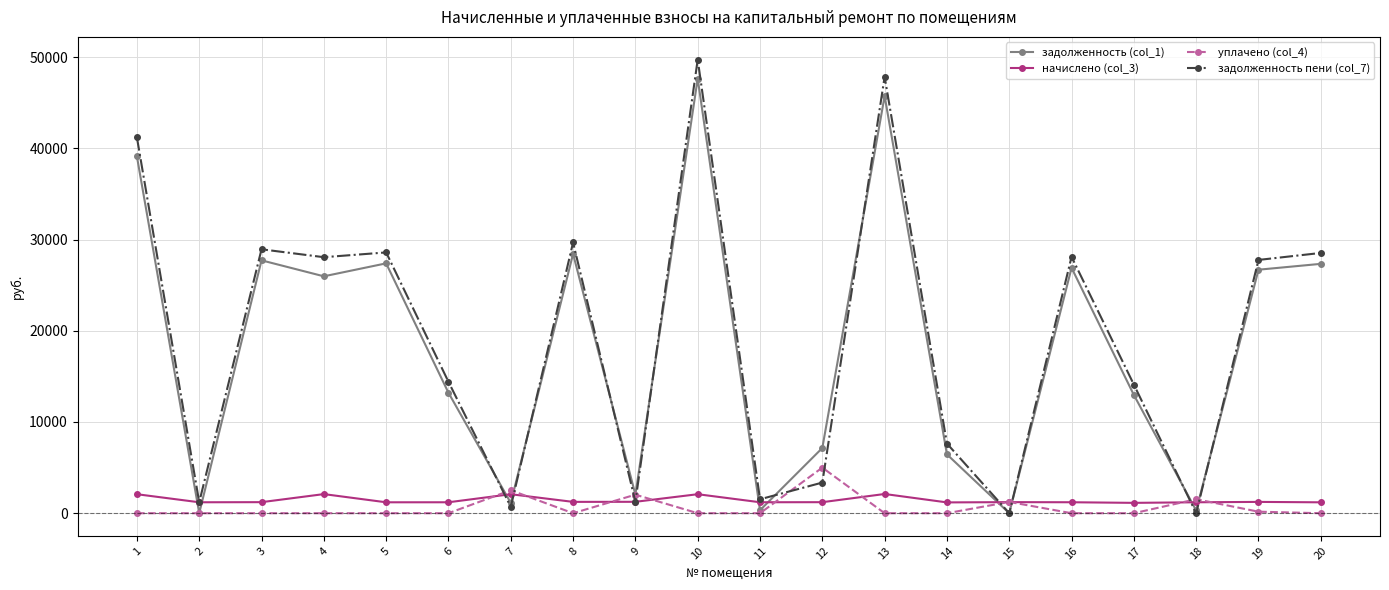

True or false: начислено (col_3) has more than 2 interior local peaks.

True